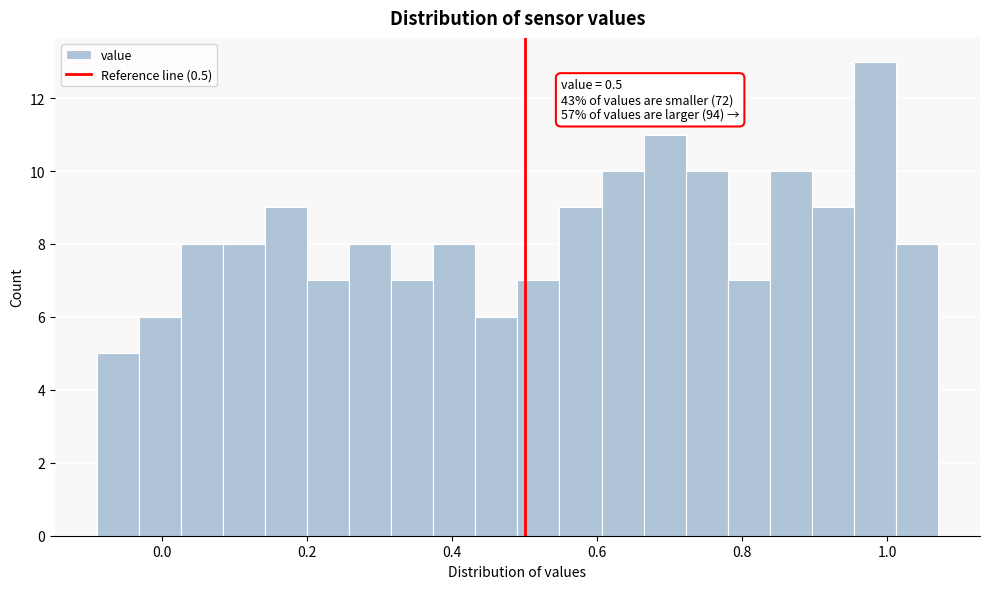

Read against the x-axis, roughly where is the centre of the tallest bar?

0.98